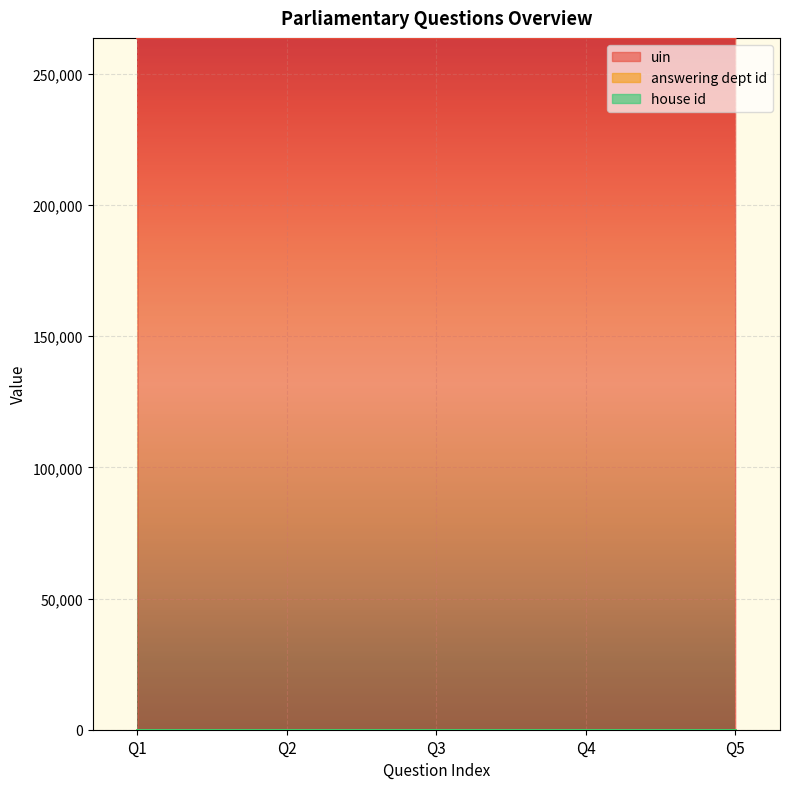

The value of uin at Q1 is 79150. True or false?

False